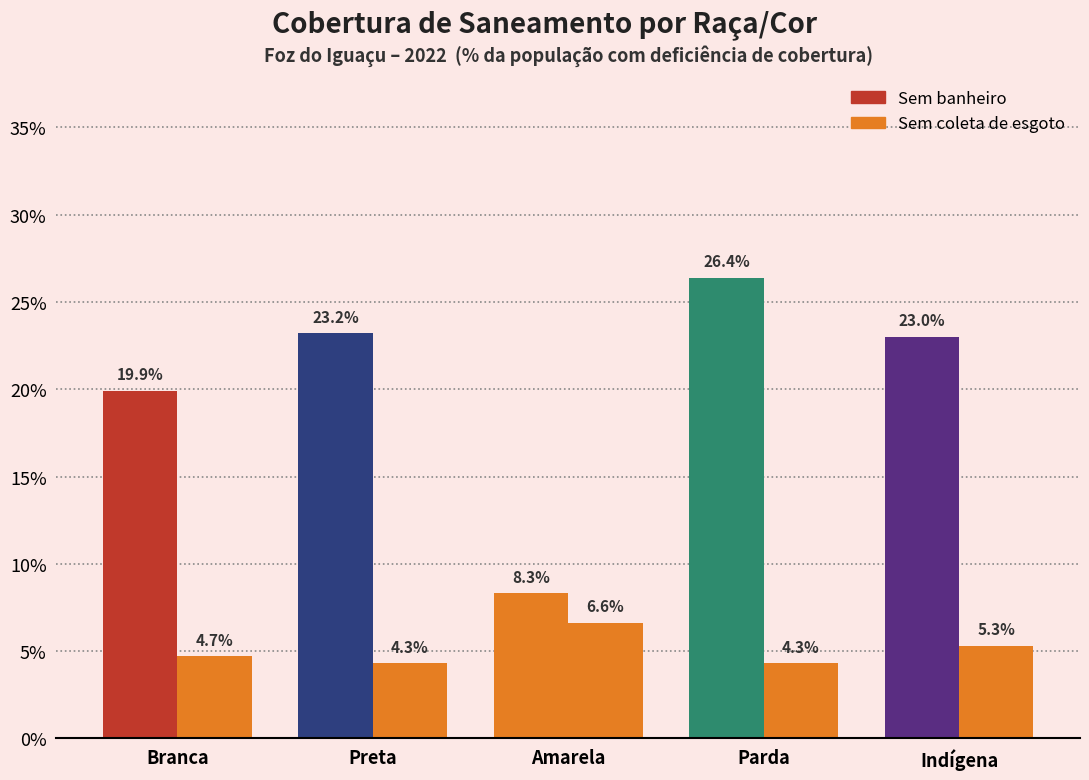

True or false: Sem banheiro has a value of 0.2 at branca.

True